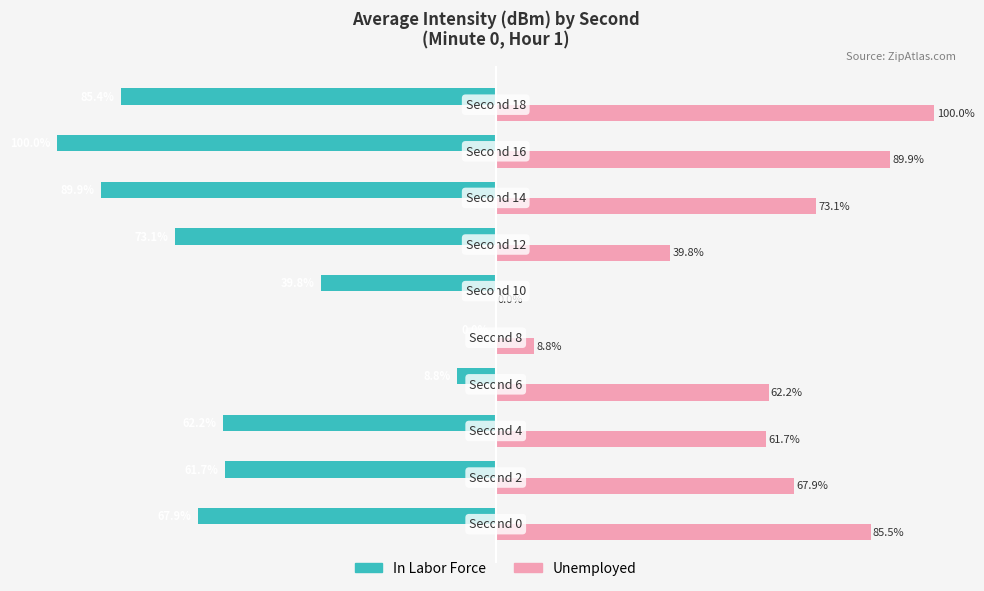

Rank the series by their maximum value, from highest to lowest.

Unemployed, In Labor Force